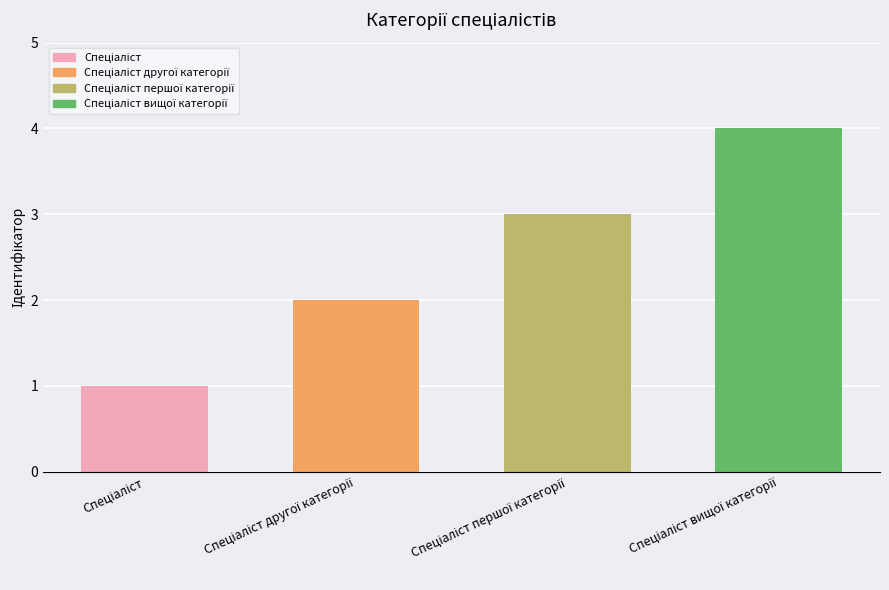

What is the sum of all values?

10